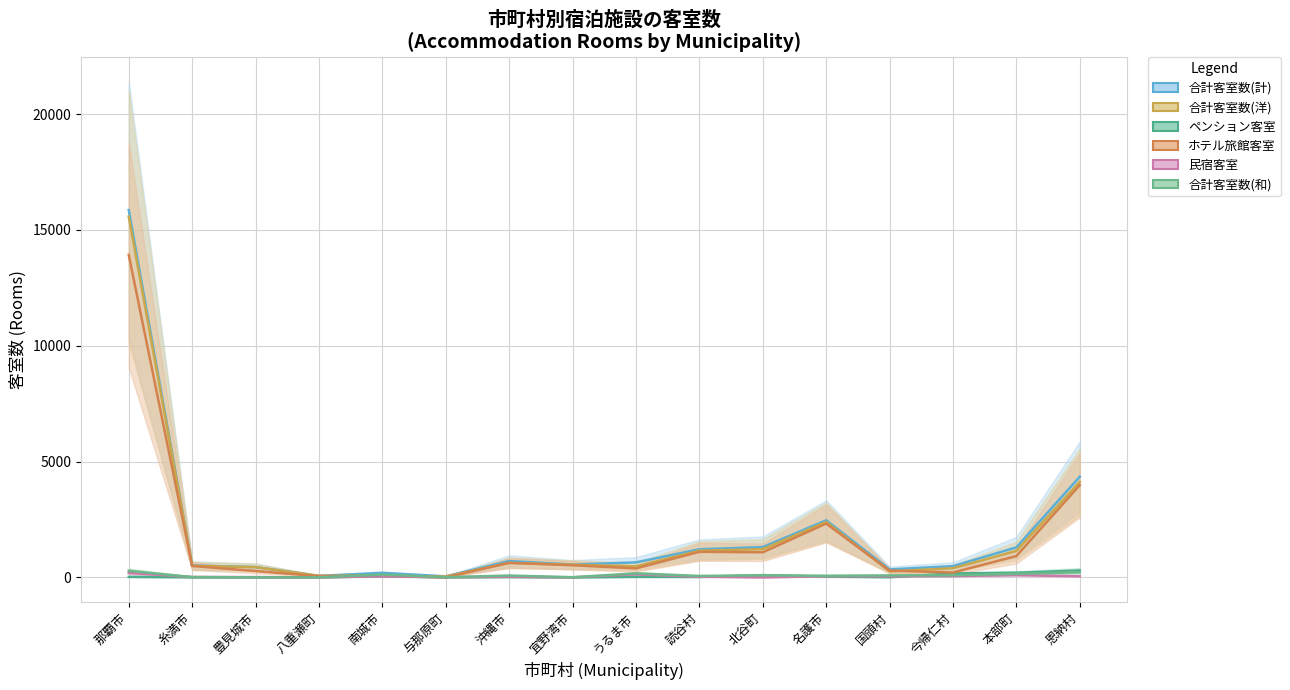

What is the highest value of the 合計客室数(計) series?

15857